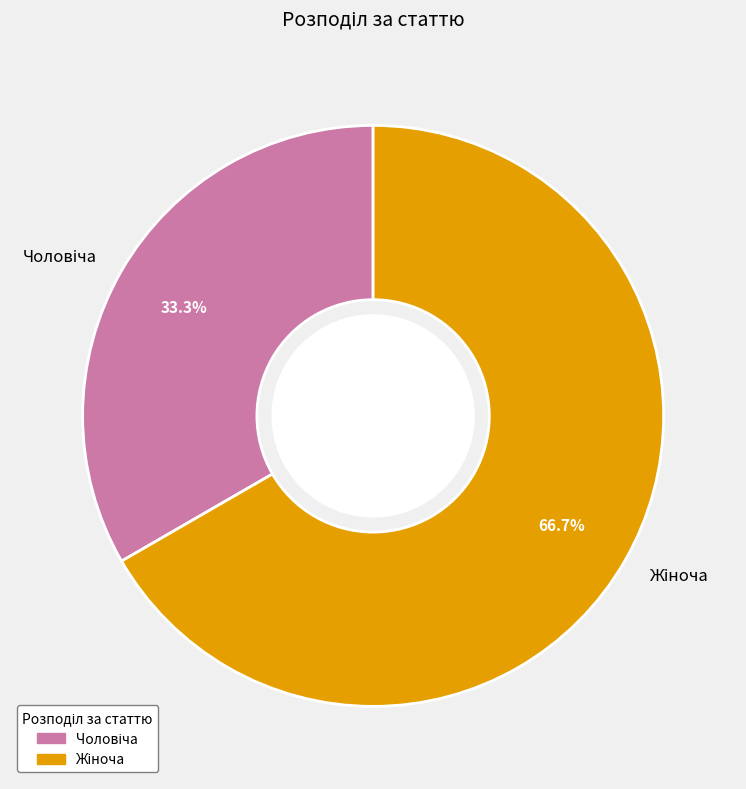

How many segments does this pie chart have?

2